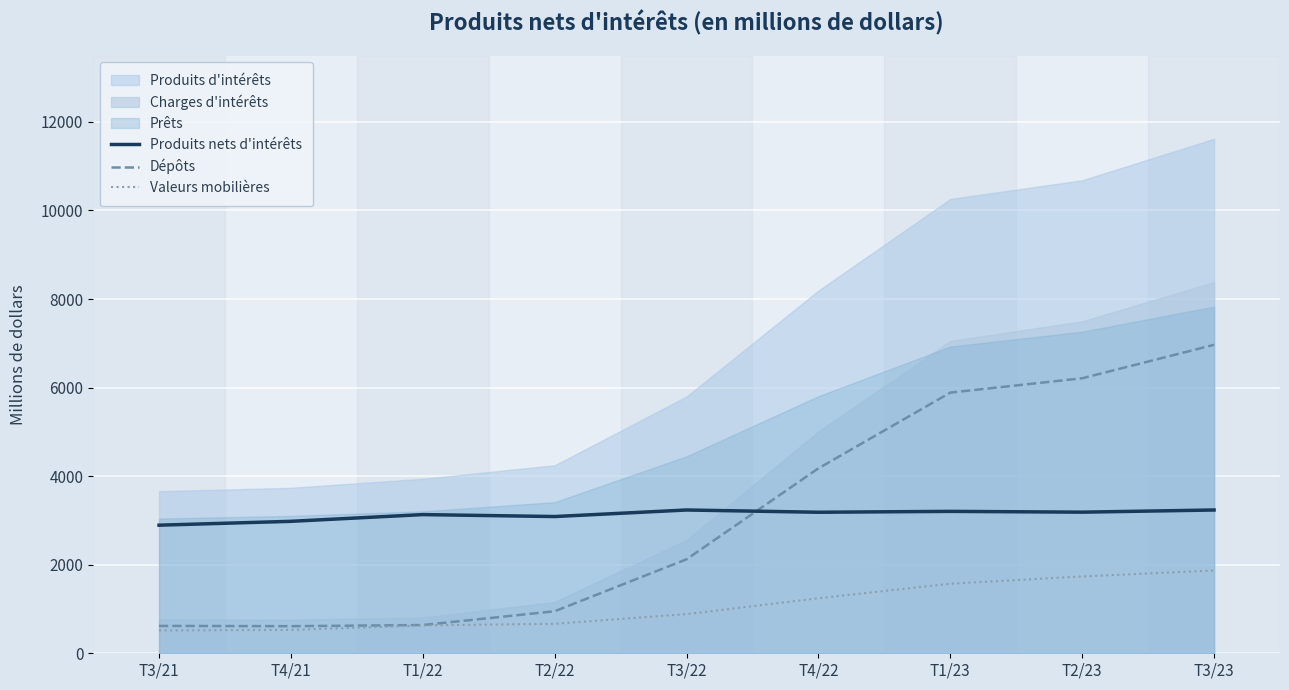

What position from the left is T2/22?

4